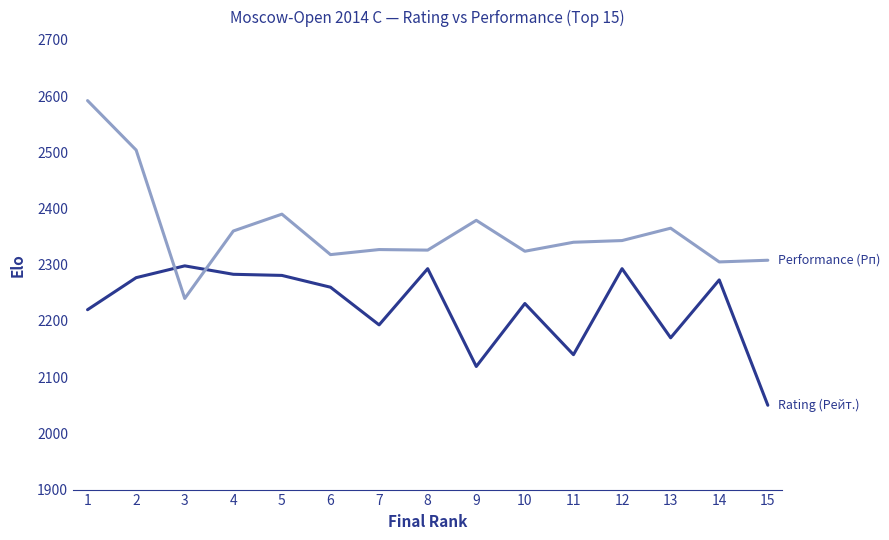

What is the greatest value displayed?

2592